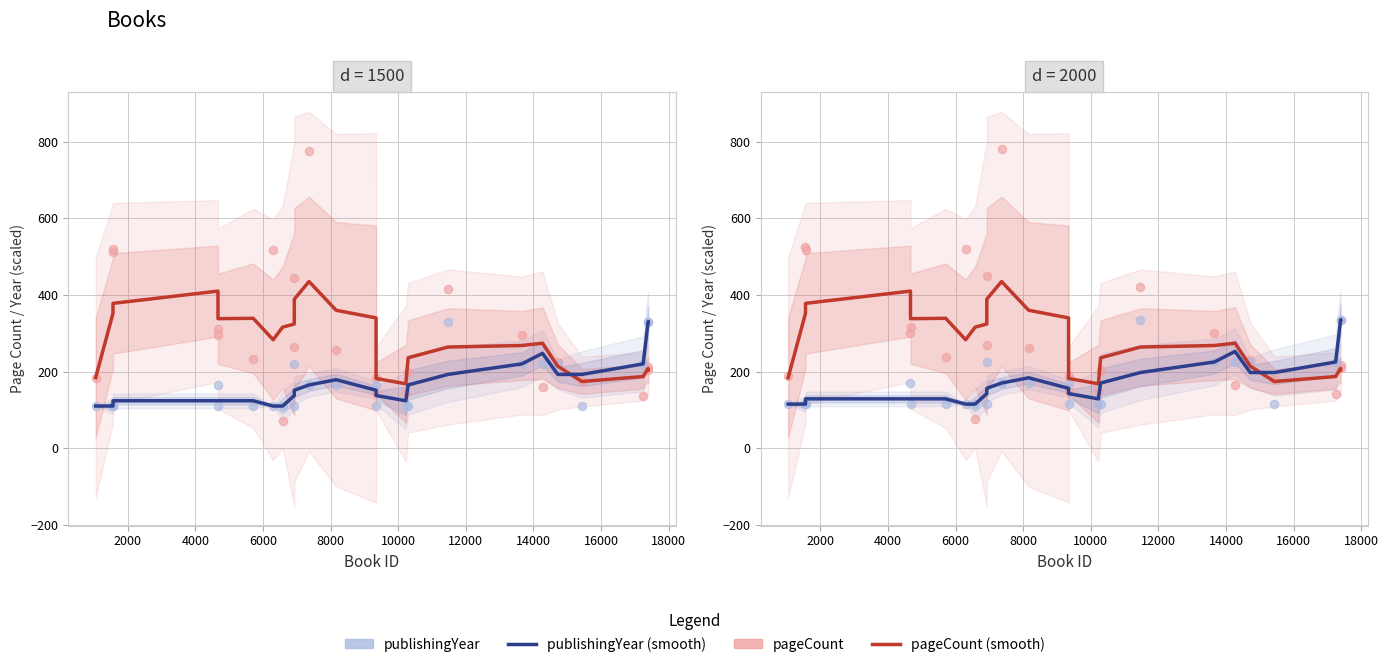

What are all the series names shown in the legend?

pageCount (smooth), publishingYear (smooth), pageCount, publishingYear